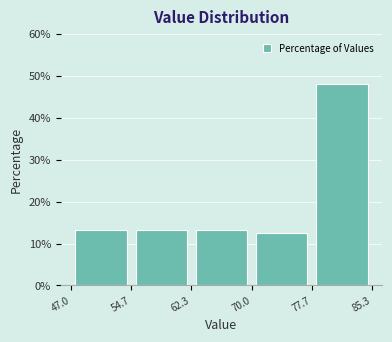

Reading left to right, list every bar in this chart as the range it spans on the x-axis followed by its height. The values are not printed on the chart, so give them approximately, as read against the axis.

47.0 to 54.7: 13
54.7 to 62.3: 13
62.3 to 70.0: 13
70.0 to 77.7: 13
77.7 to 85.3: 48